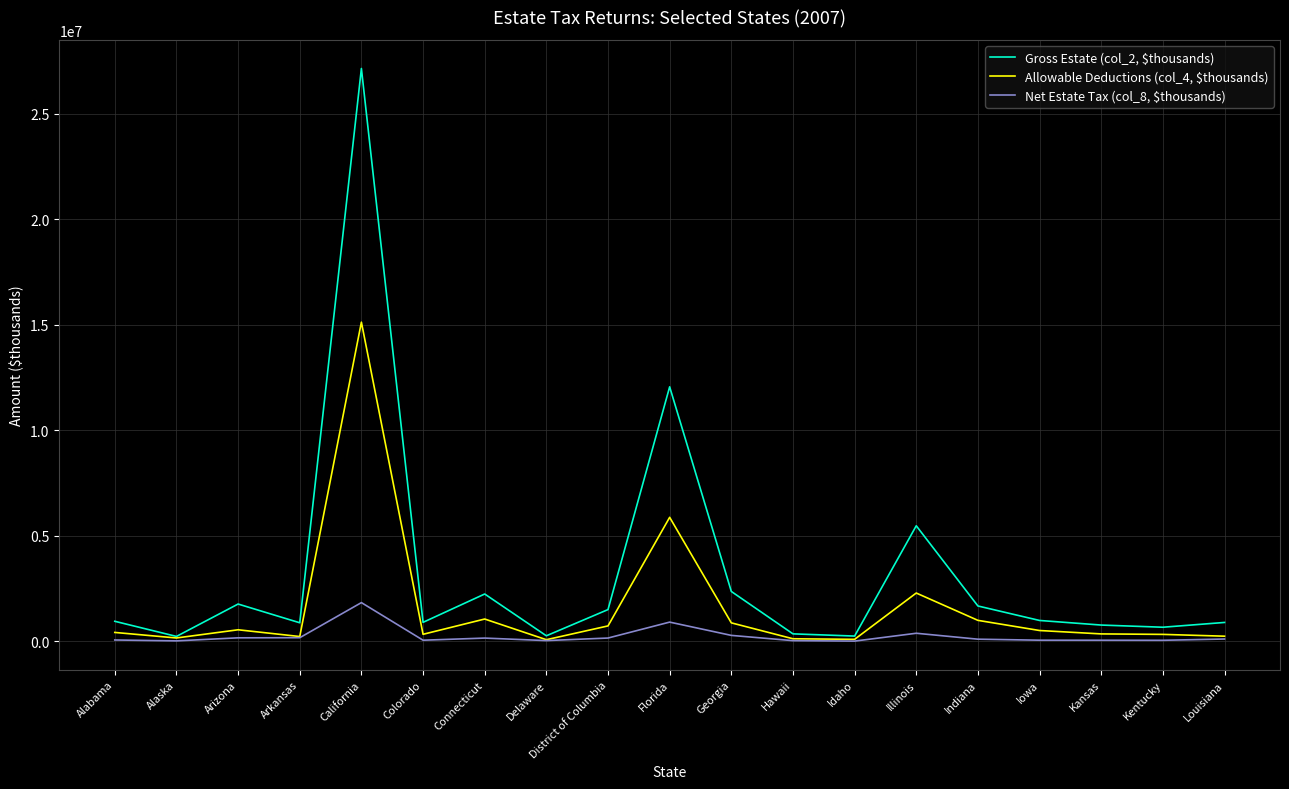

The Allowable Deductions (col_4, $thousands) series shows 3831348 at Illinois. True or false?

False